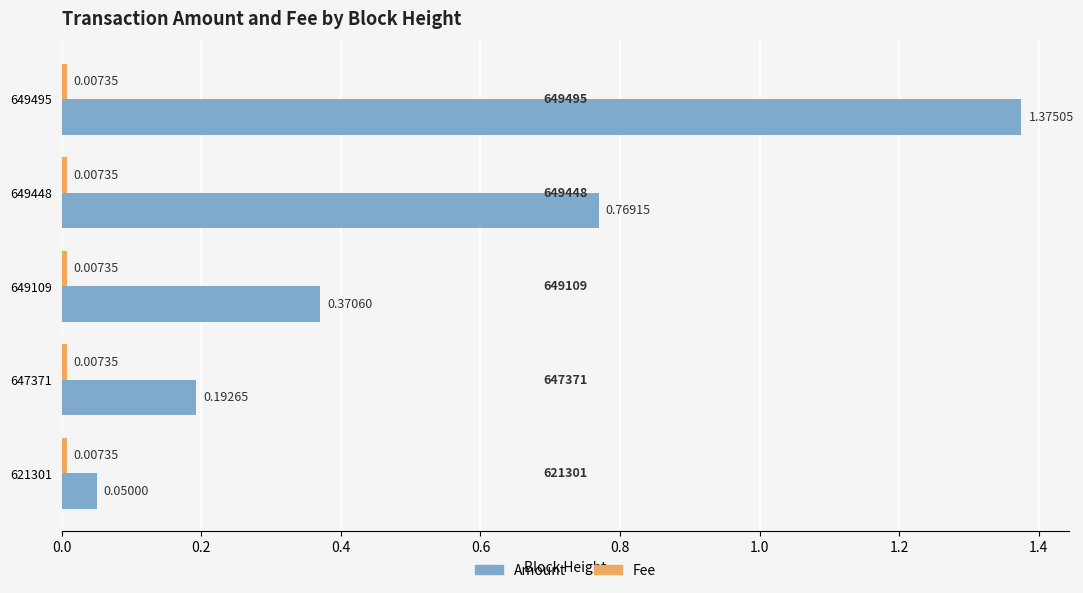

Which series changed the most between 649448 and 621301?

Amount